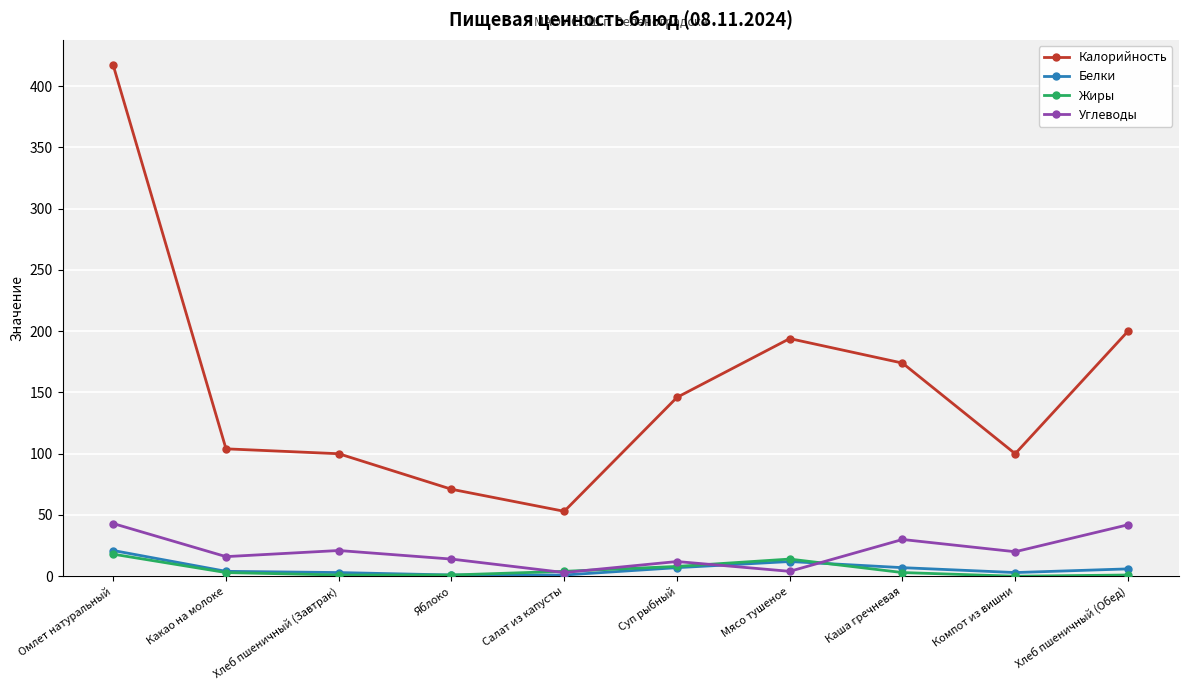

Which series has the largest range (max minus min)?

Калорийность